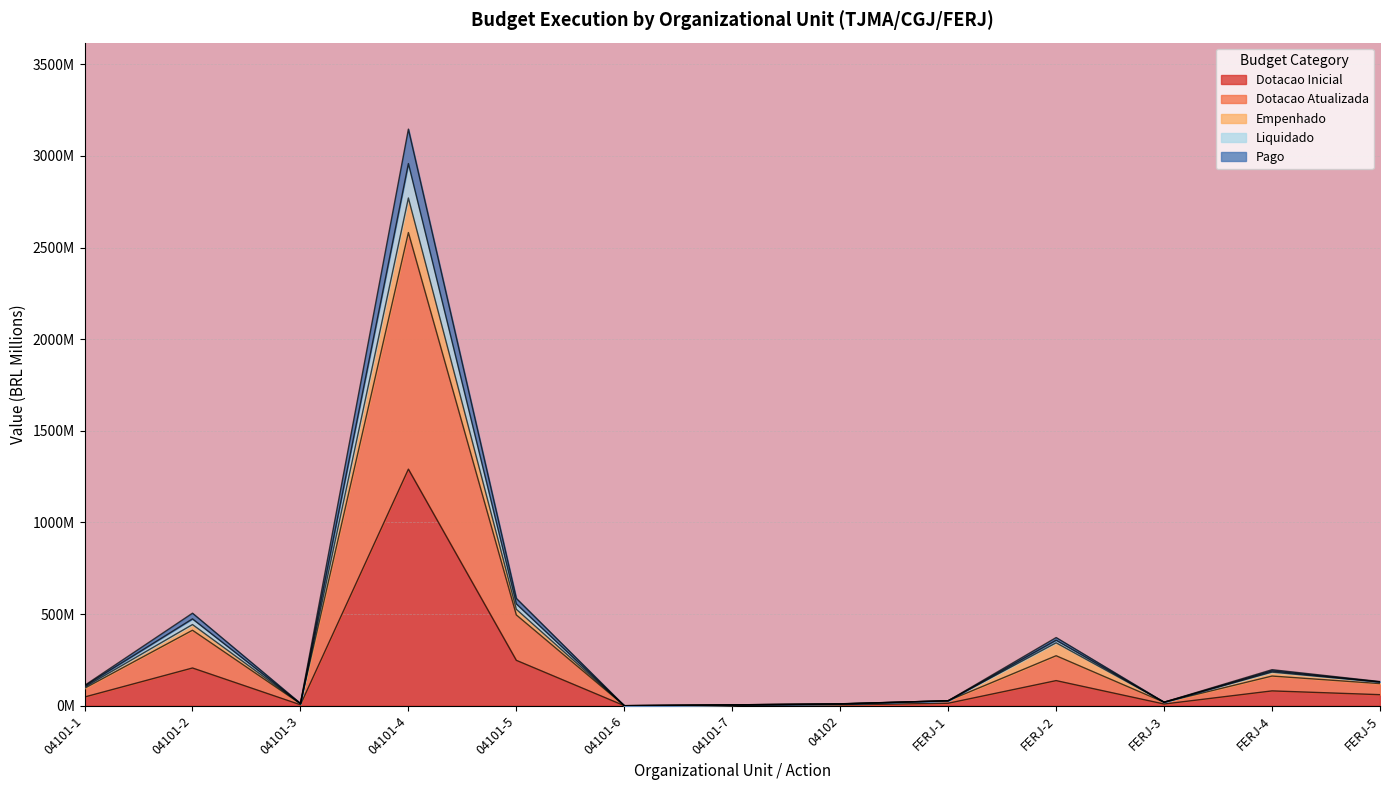

How many interior local valleys does the Pago series have?

3